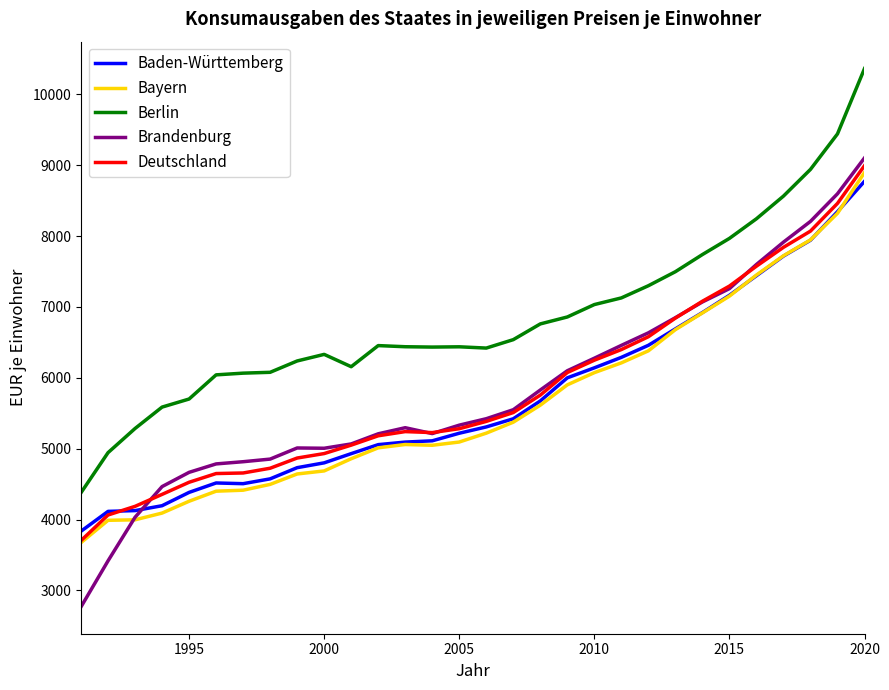

What is the highest value of the Brandenburg series?

9104